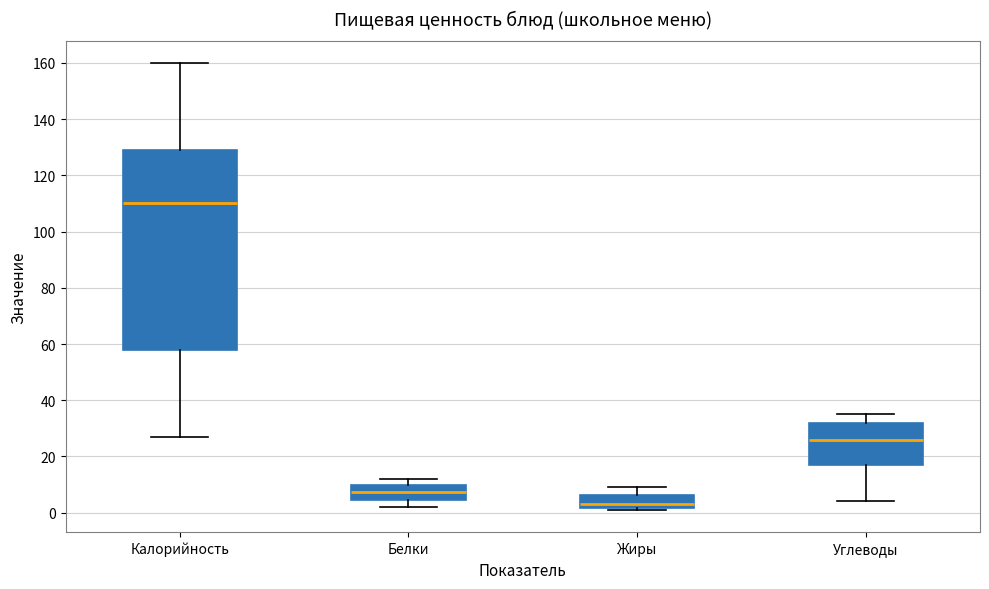

Reading left to right, transcribe this box plot: for each box, give where its median line is, the range the box spans, and where its two whiskers end, as read against the y-axis. The values are not printed on the chart, so give them approximately, as read against the axis.

Калорийность: median 110, box 58 to 130, whiskers 28 to 160
Белки: median 8, box 4 to 10, whiskers 2 to 12
Жиры: median 4, box 2 to 6, whiskers 2 (just below the box's lower edge) to 10
Углеводы: median 26, box 18 to 32, whiskers 4 to 36